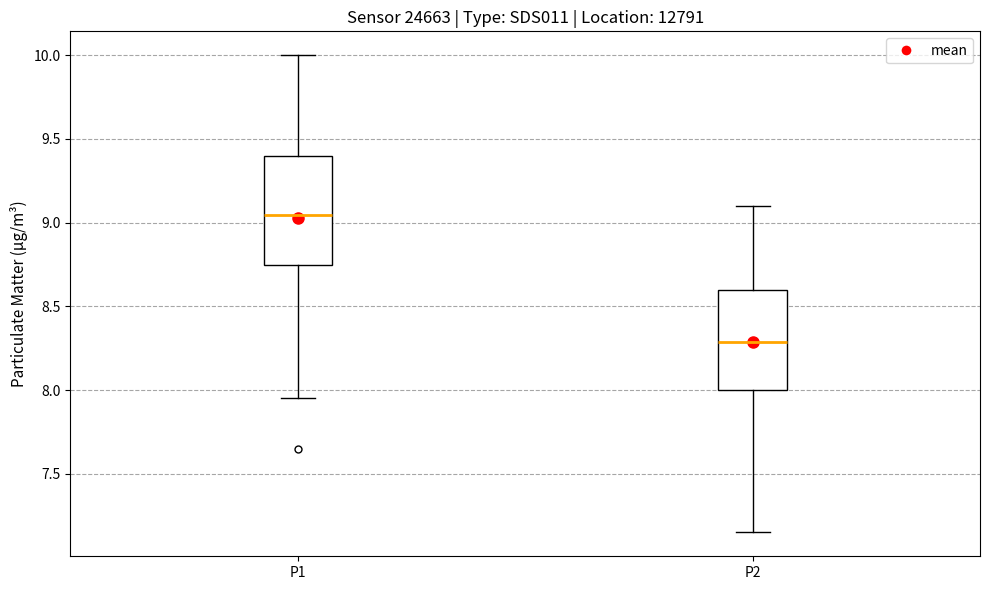

Which box is the tallest, from its lower edge to its upper edge?

P1